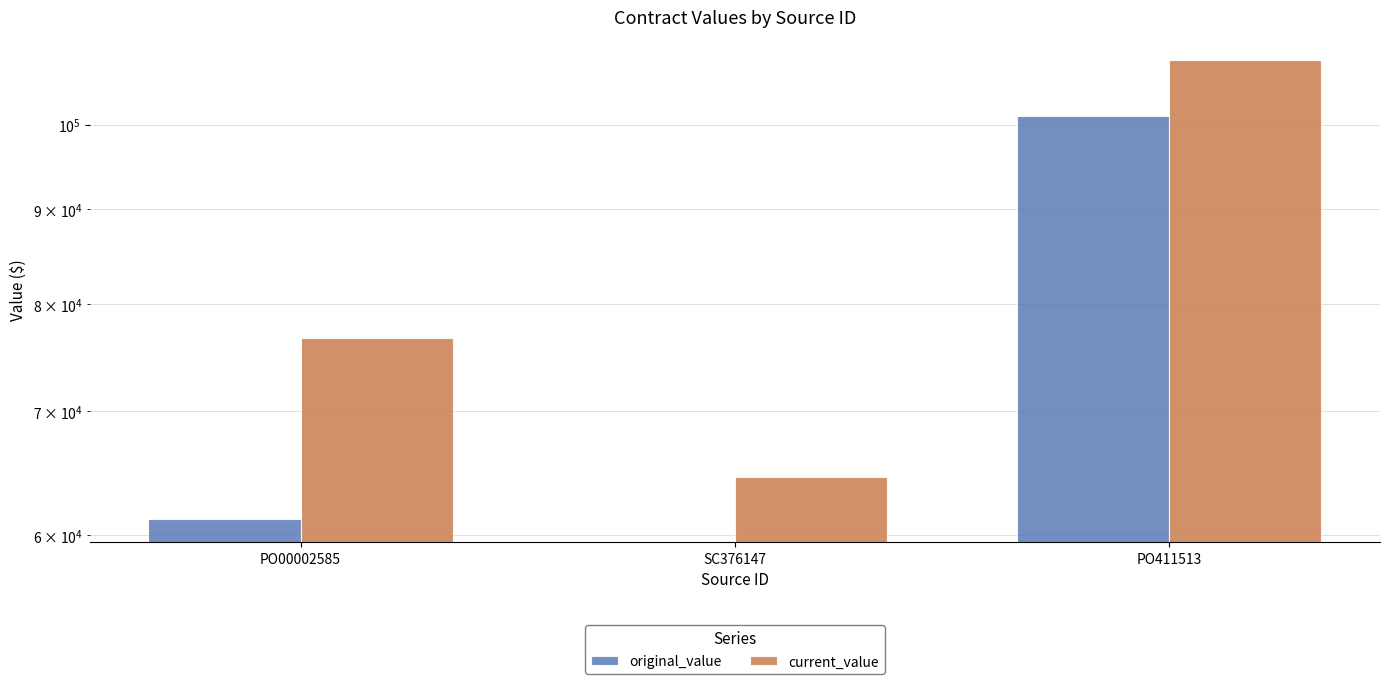

How many groups of bars are there?

3